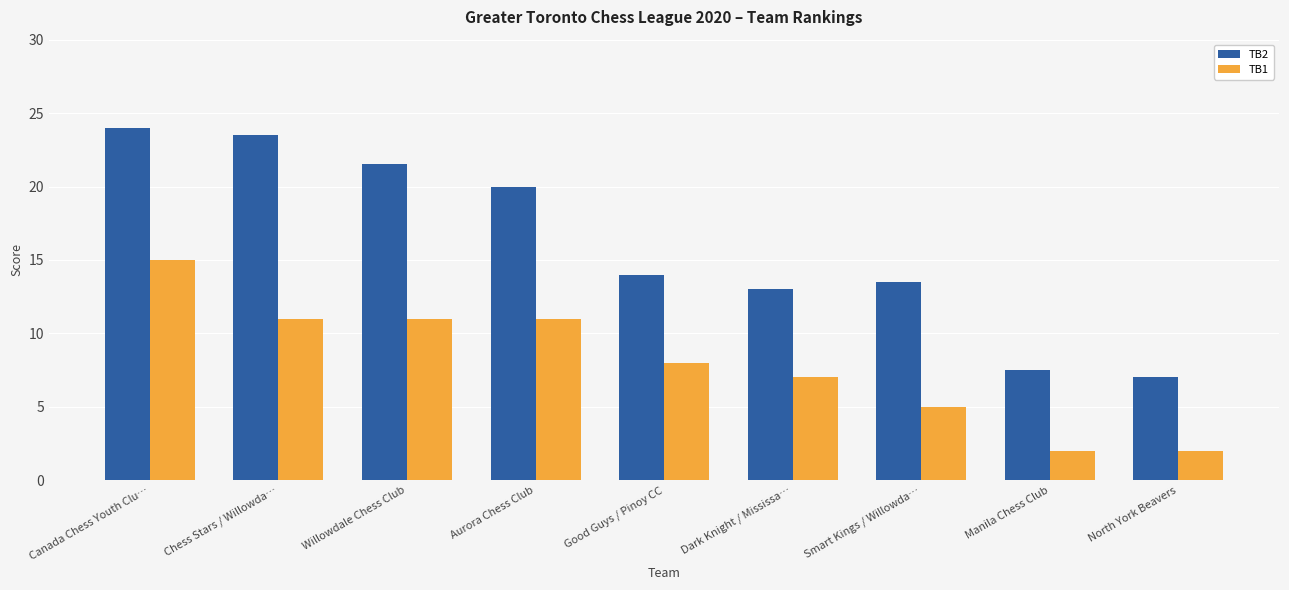

At which label does TB1 reach its peak?

Canada Chess Youth Clu…